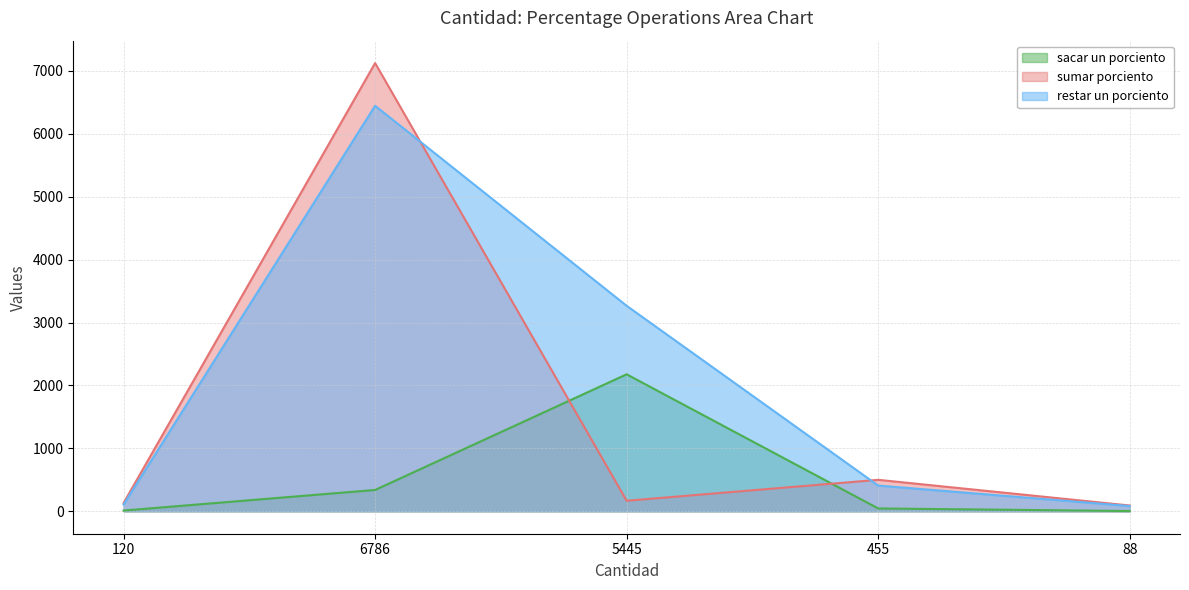

How many data points does each series have?

5